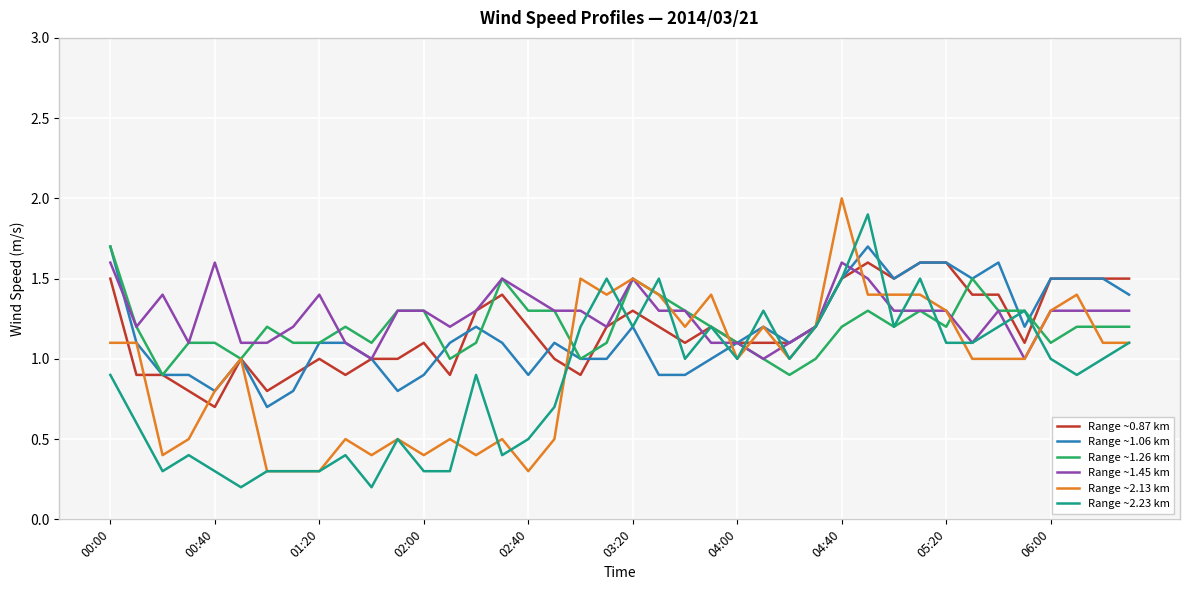

What is the difference between the second highest and minimum values in the Range ~1.26 km series?

0.6